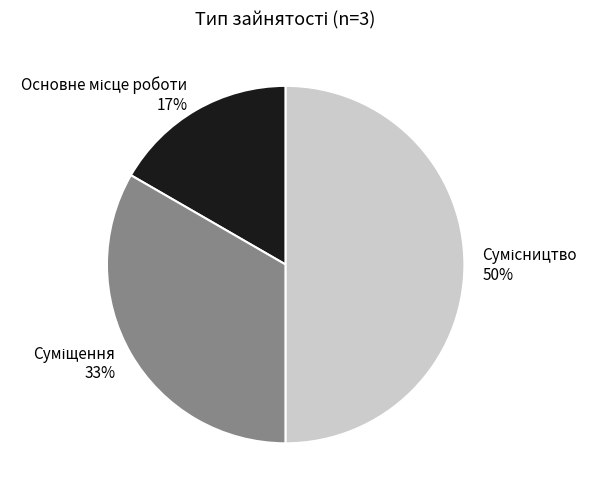

To the nearest percent, what is the difference between the largest and smallest slice percentages?

33%